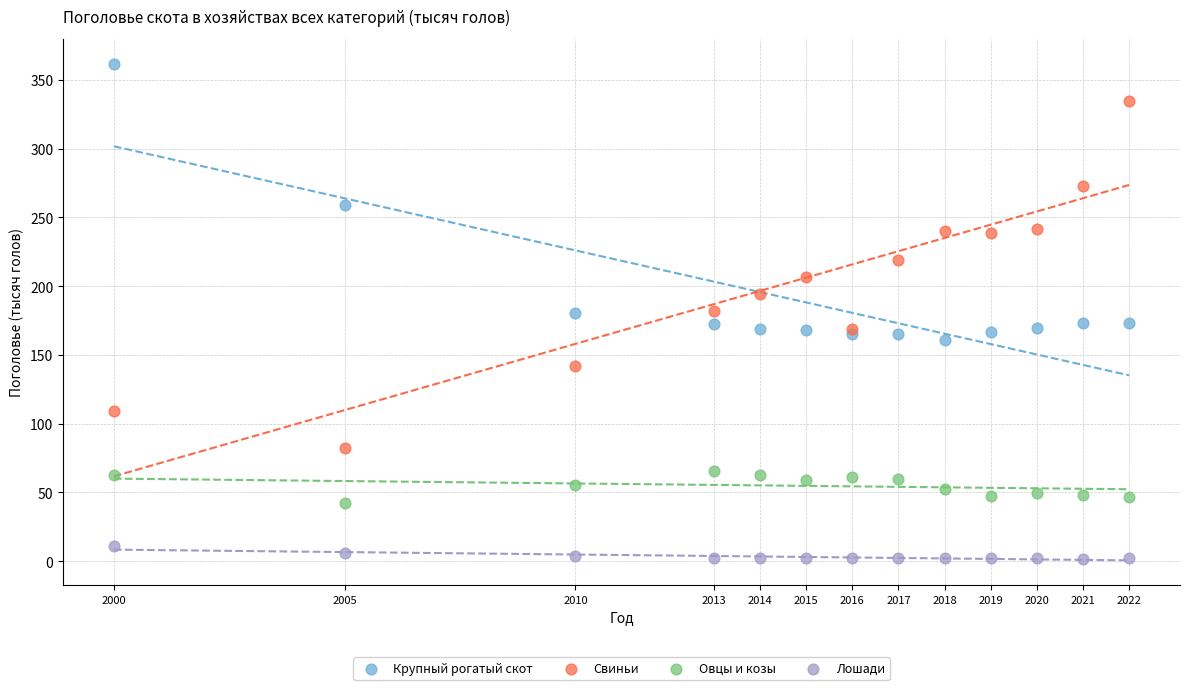

What are all the series names shown in the legend?

Крупный рогатый скот, Свиньи, Овцы и козы, Лошади